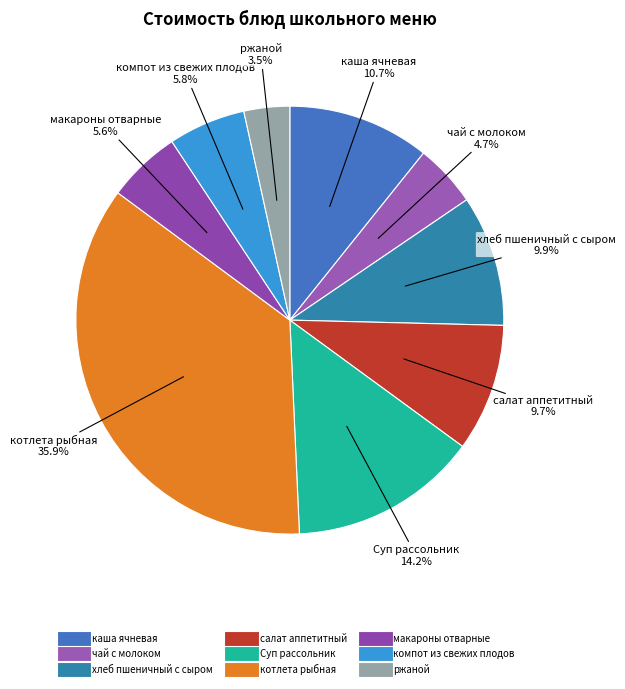

To the nearest percent, what portion does салат аппетитный represent?

10%